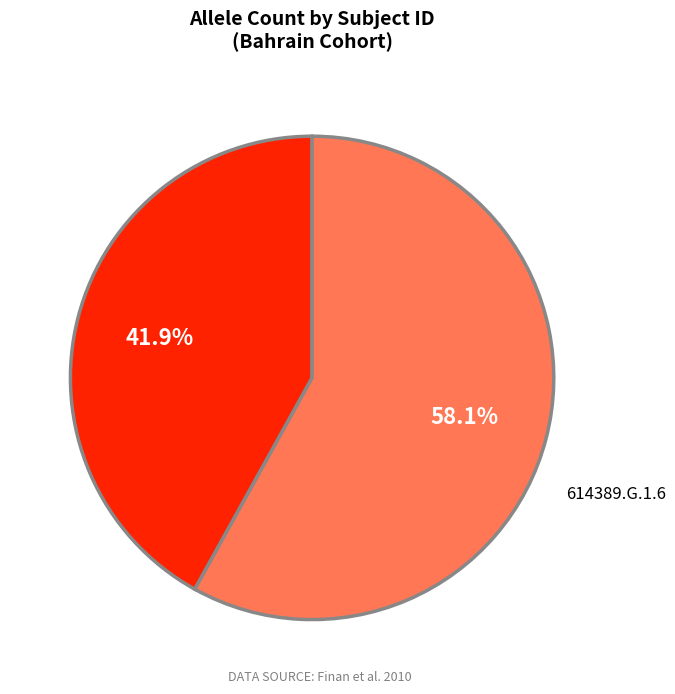

Which category has the biggest portion of the pie?

614389.G.1.6